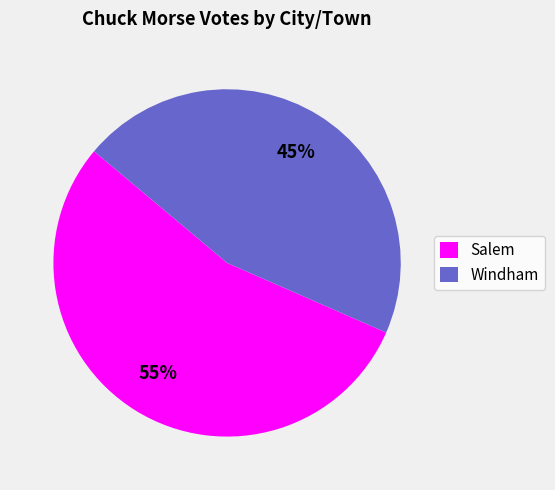

Does Salem account for over 50% of the chart?

Yes